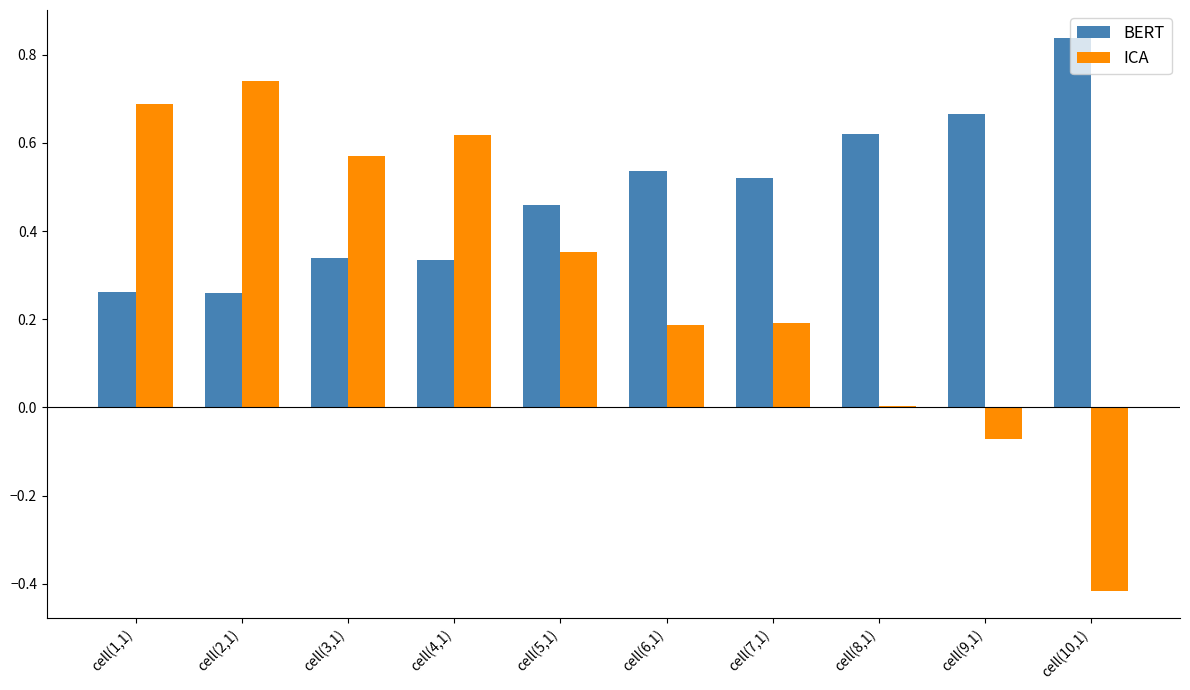

What is the sum of the BERT values at cell(10,1) and cell(7,1)?

1.4